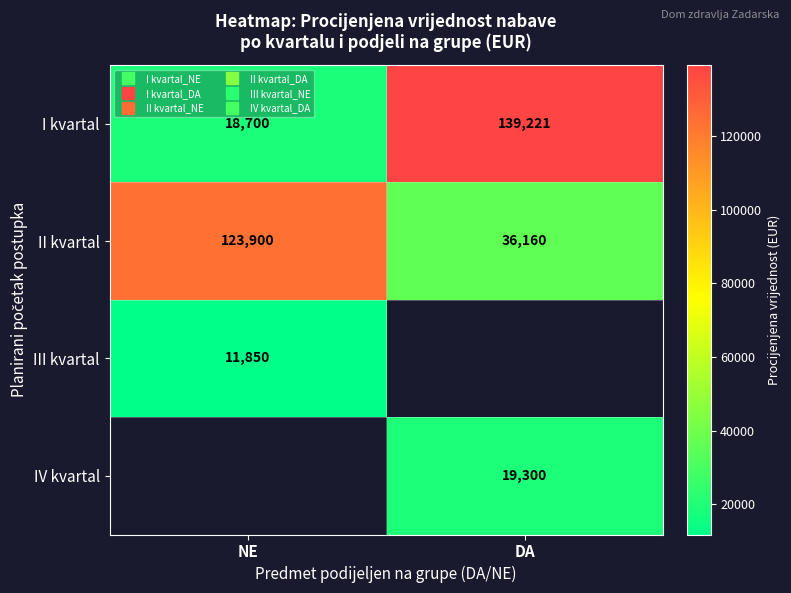

What is the approximate value of I kvartal at DA?

139221.0